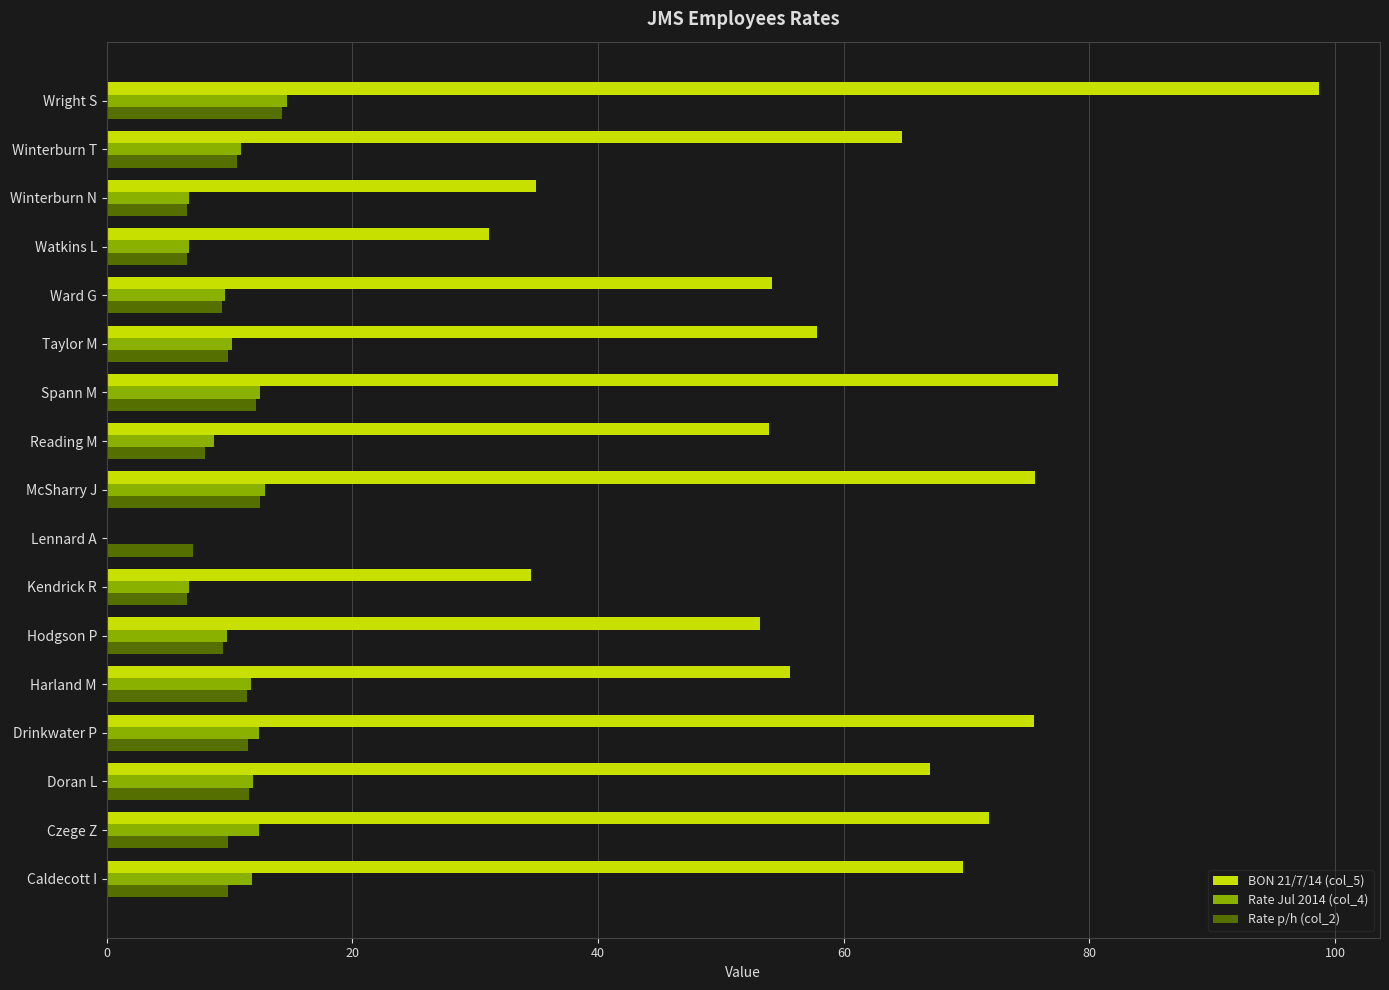

At which category does the chart reach its peak across all series?

Wright S